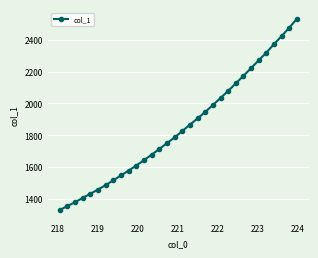

What is the smallest value displayed?

1328.6